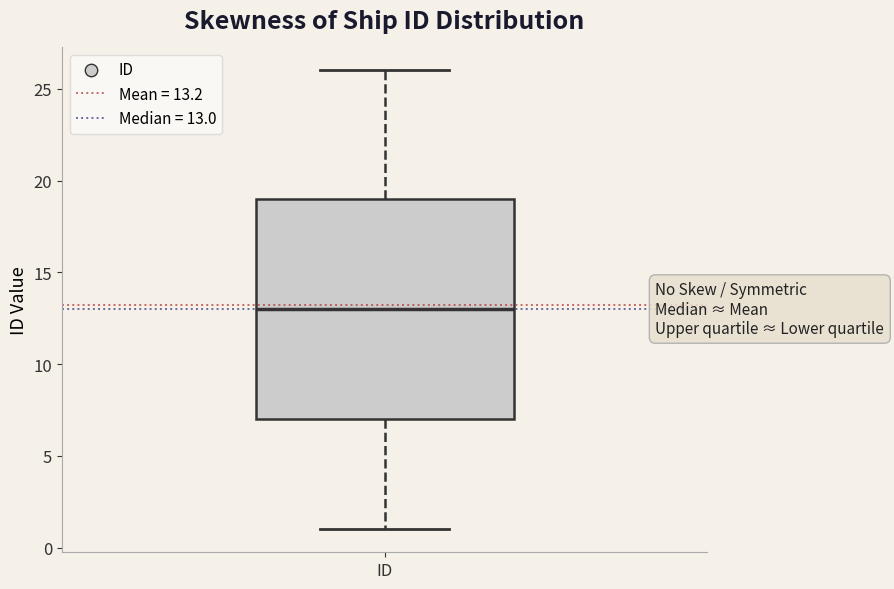

Read this box plot against the y-axis: the position of the median line, the range covered by the box, and the ends of both whiskers. The values are not printed on the chart, so give them approximately, as read against the axis.

median 13, box 7 to 19, whiskers 1 to 26